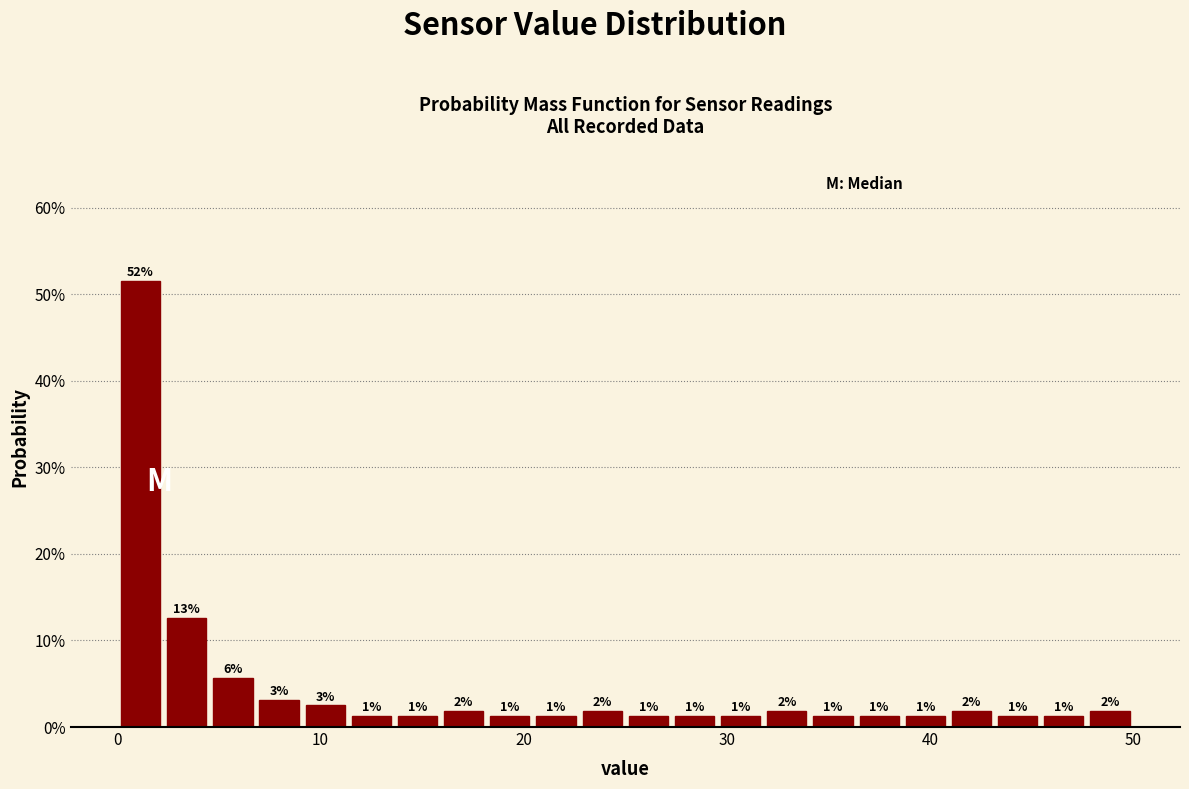

Around what value on the x-axis is the tallest bar? Give the approximate position of its centre, as read against the axis.

1